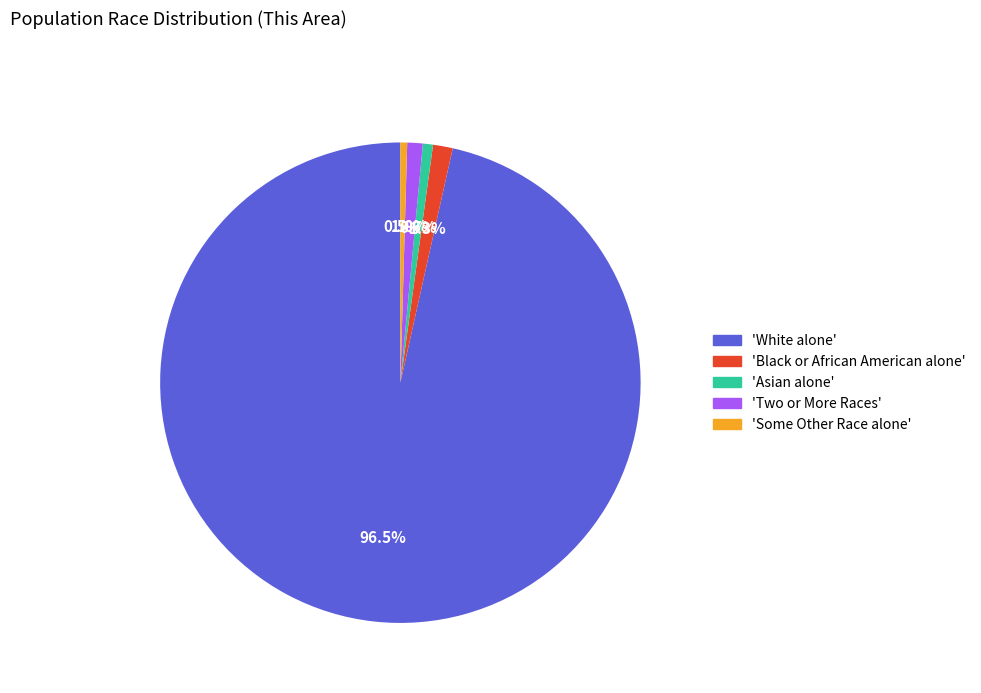

Is there any slice that represents more than half of the pie?

Yes